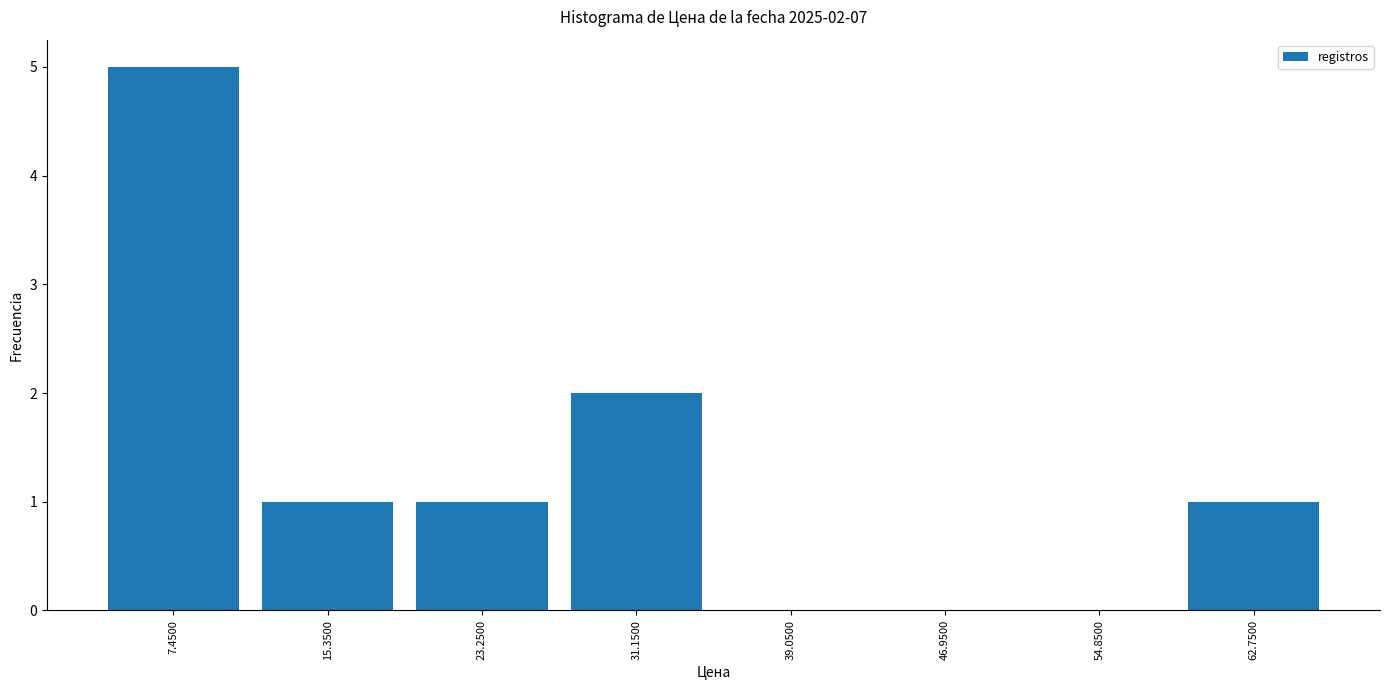

Over which range of the x-axis is the bar tallest?

3.5 to 11.4